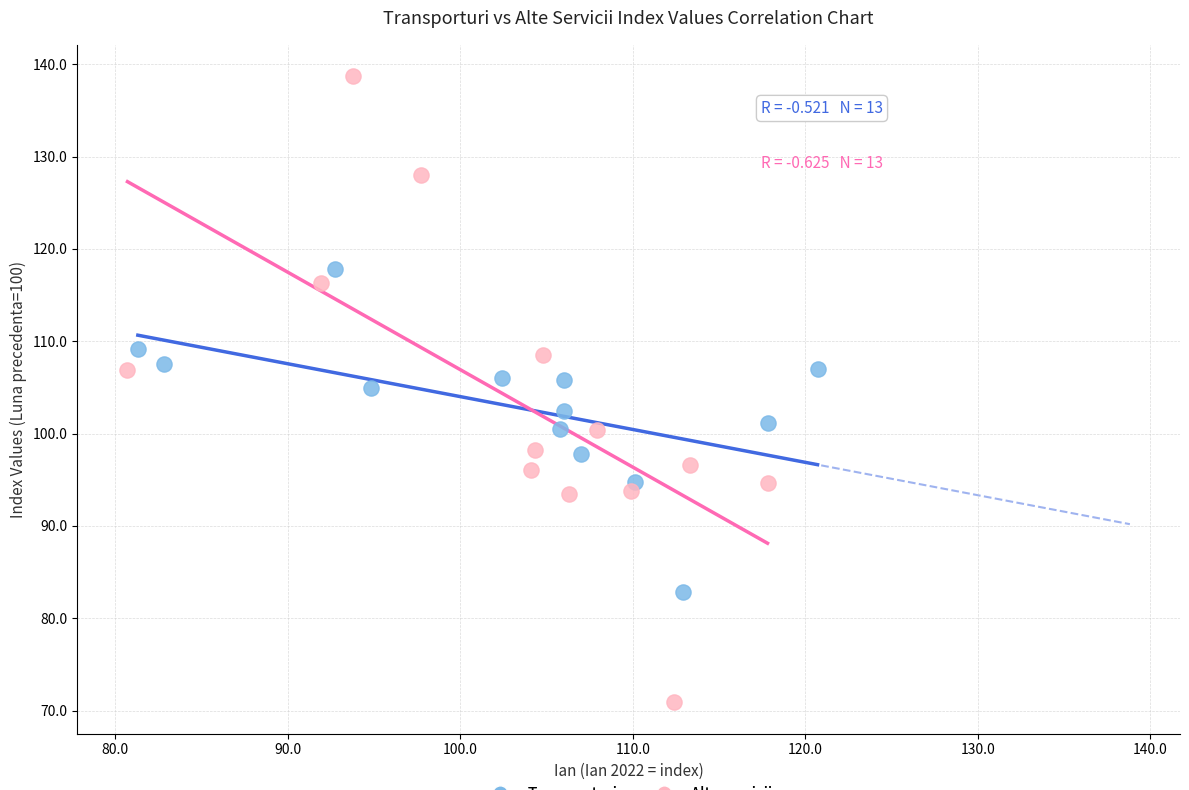

Which series reaches the maximum Y coordinate?

Alte servicii